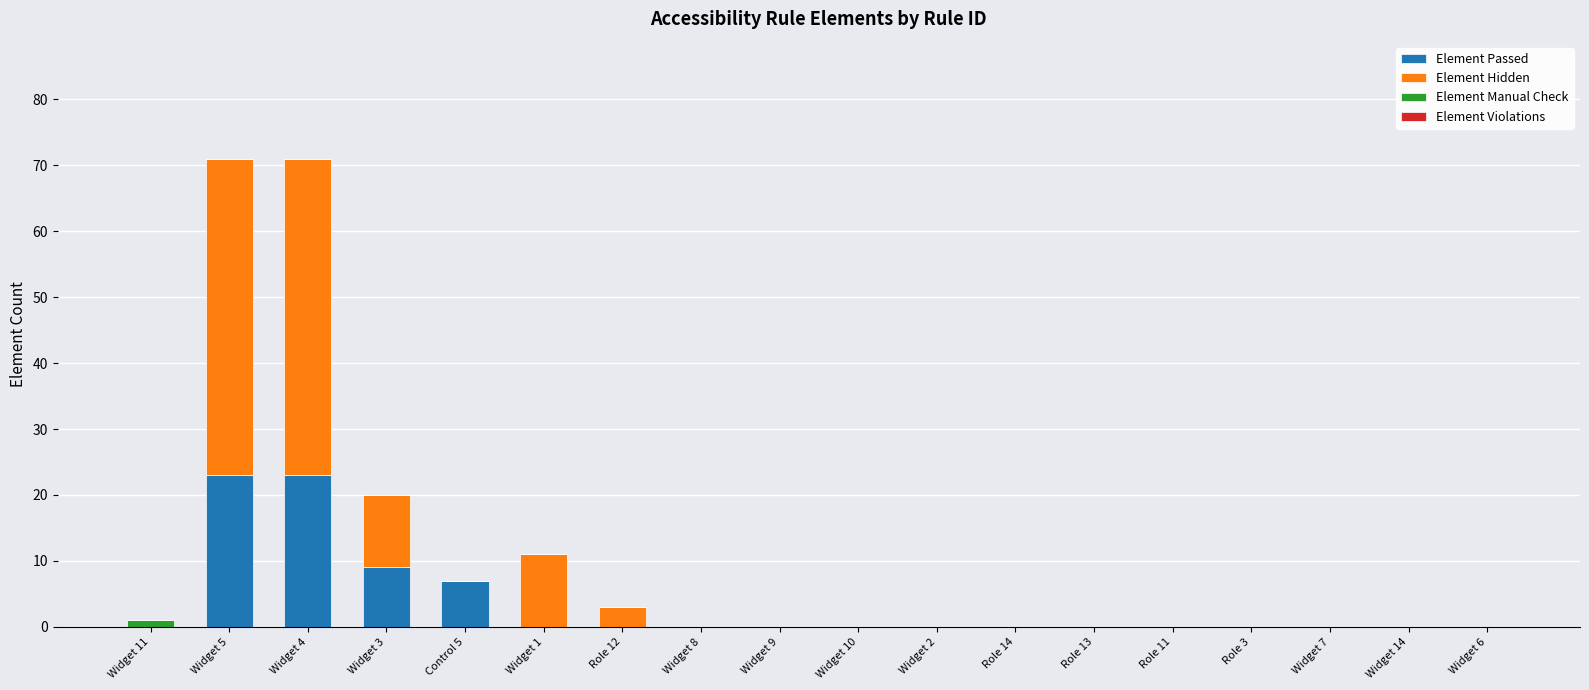

Does the chart contain stacked bars?

Yes